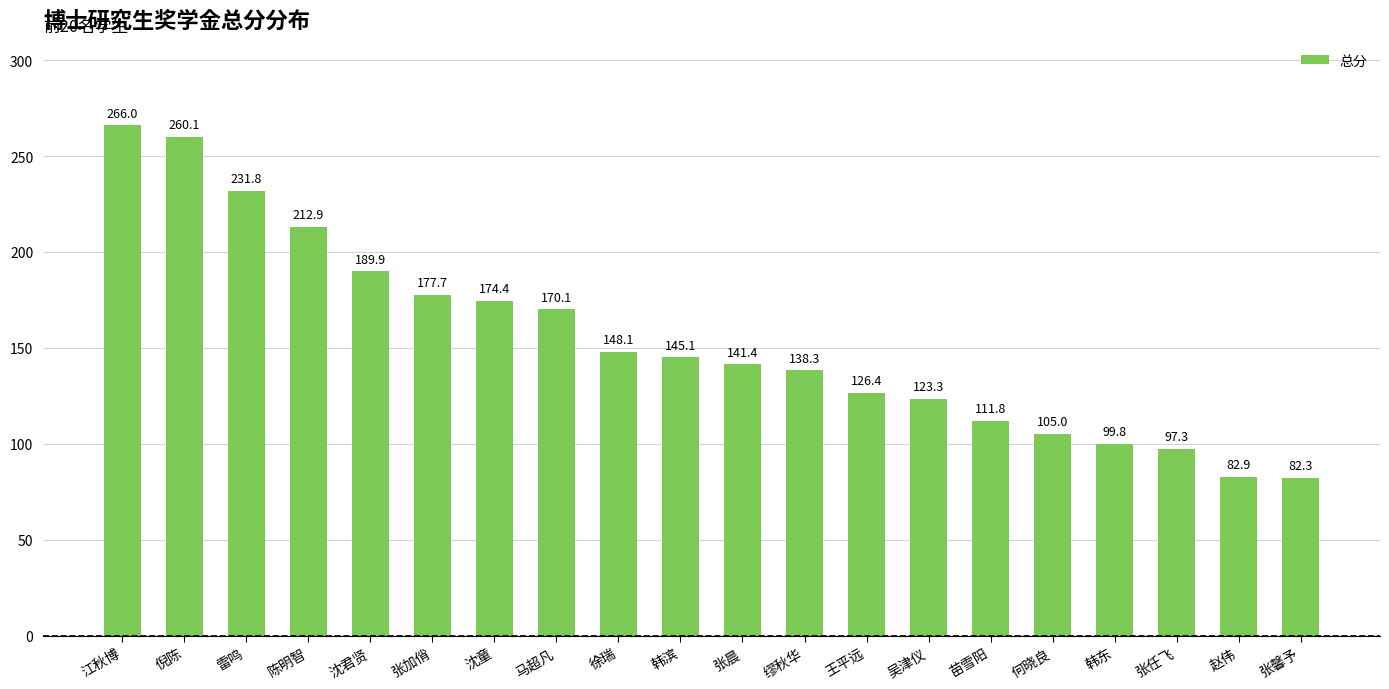

What is the sum of all values?

3084.6